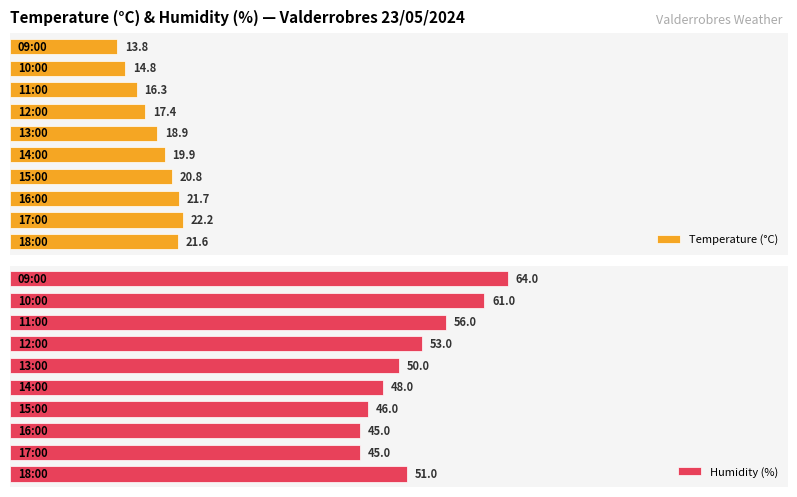

Rank the series at 1 from highest to lowest value.

Humidity (%), Temperature (°C)